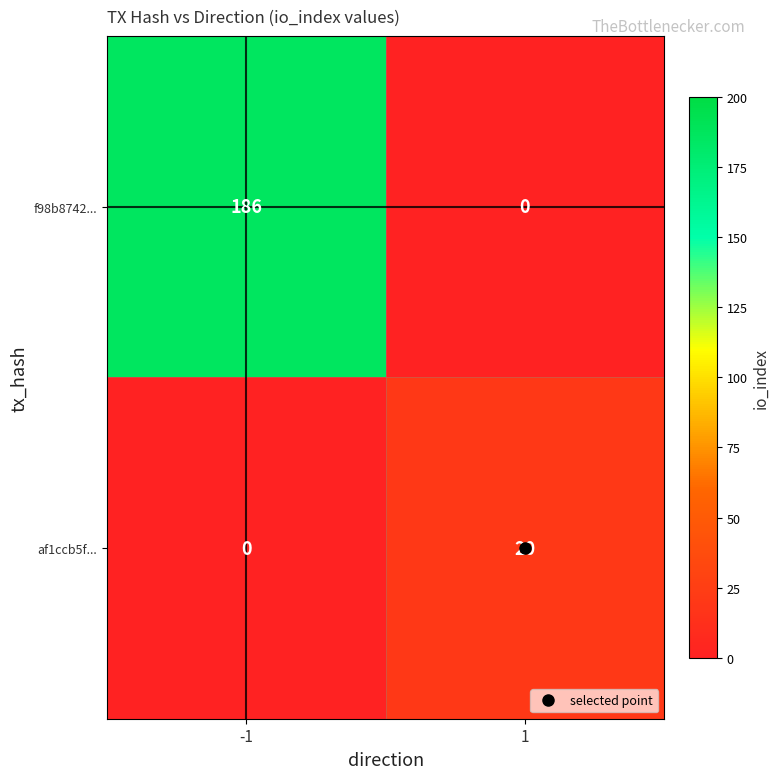

The af1ccb5f... series shows 0 at -1. True or false?

True